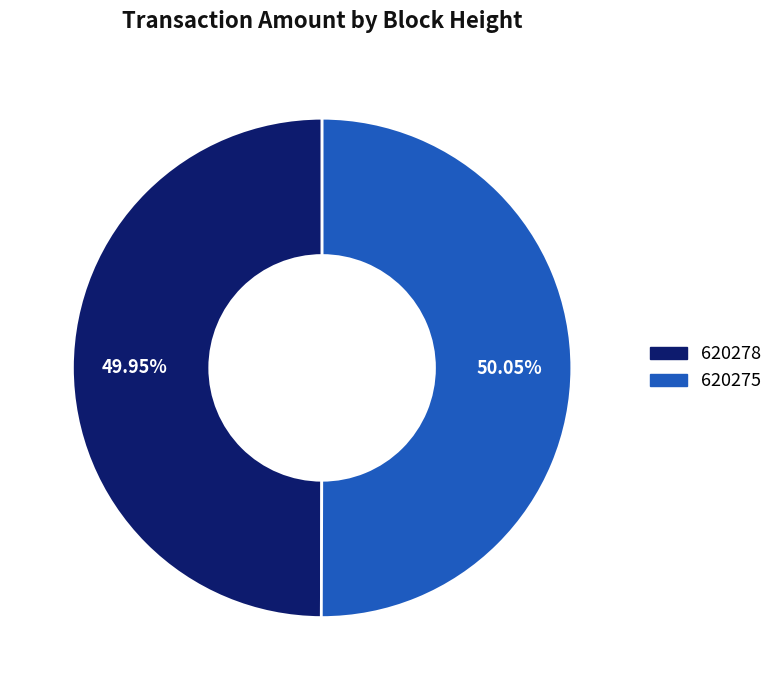

Approximately how many times larger is the value at 620275 compared to 620278?

1.0